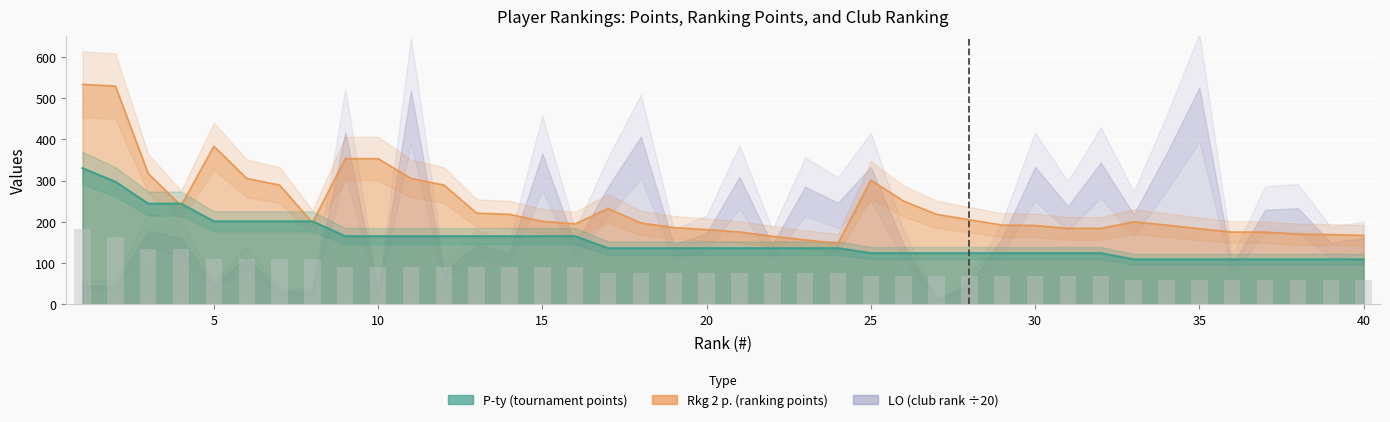

What is the value of the Rkg 2 p. bar at the 3rd from the left?

317